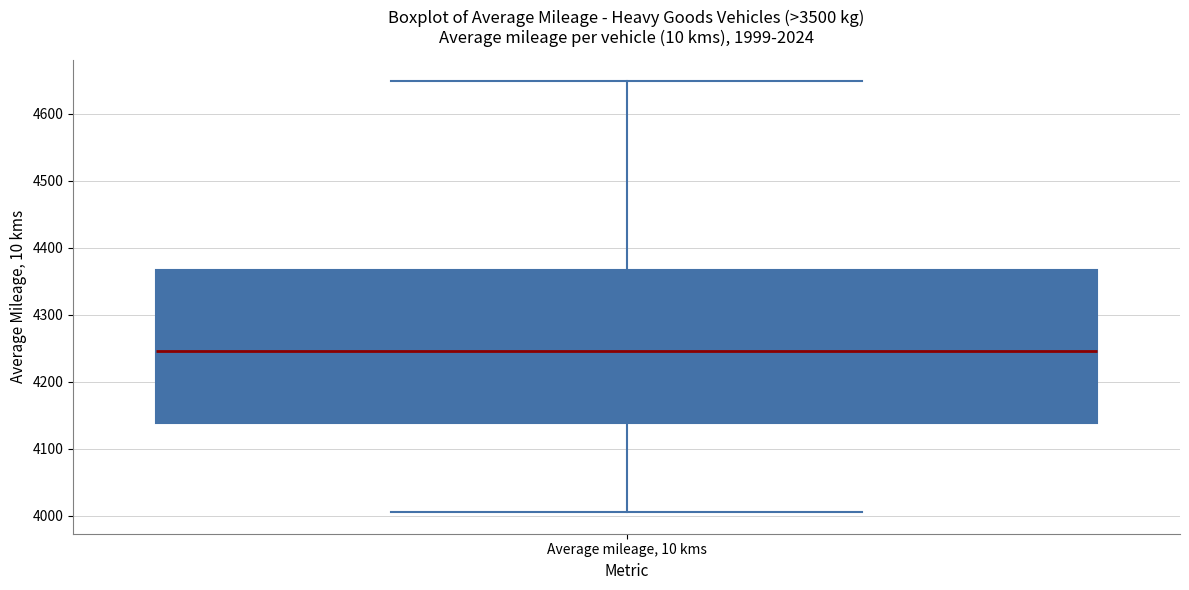

Transcribe this box plot: give where the median line is, the range the box spans, and where the two whiskers end, as read against the y-axis. The values are not printed on the chart, so give them approximately, as read against the axis.

median 4250, box 4140 to 4370, whiskers 4010 to 4650